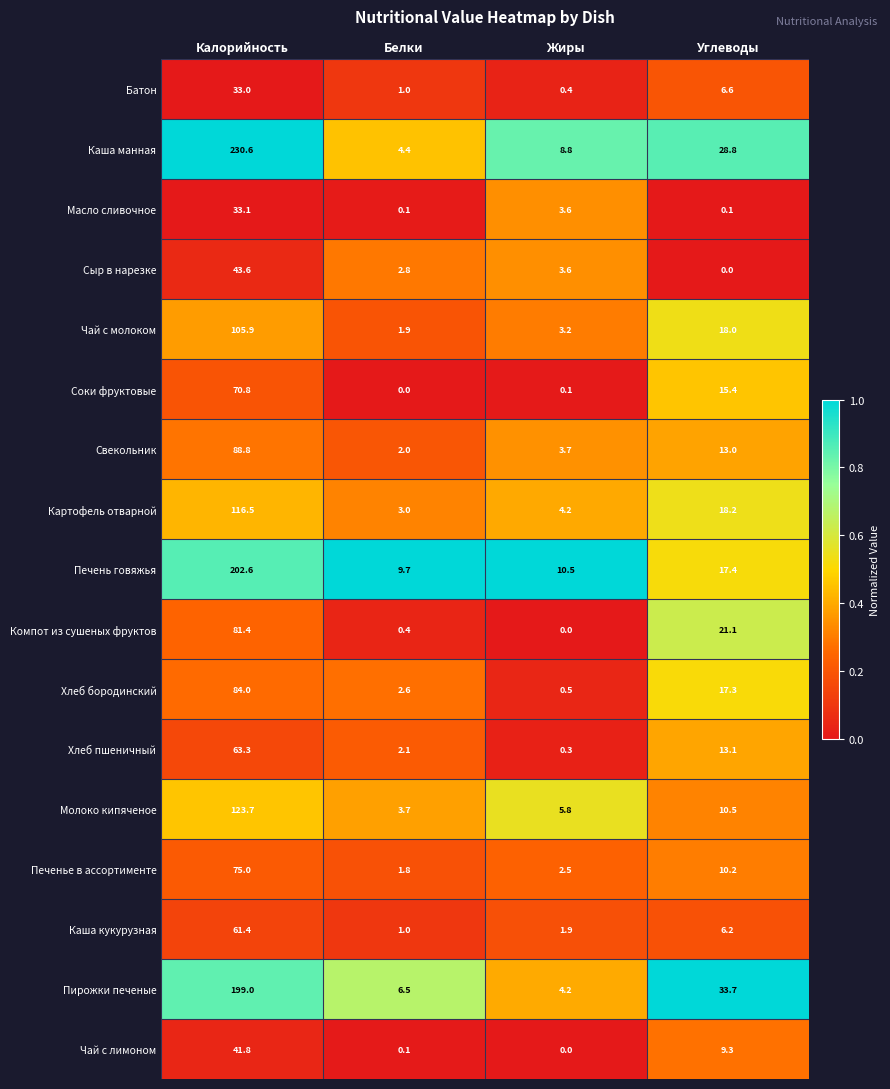

At which label does Каша кукурузная first exceed 6?

Калорийность